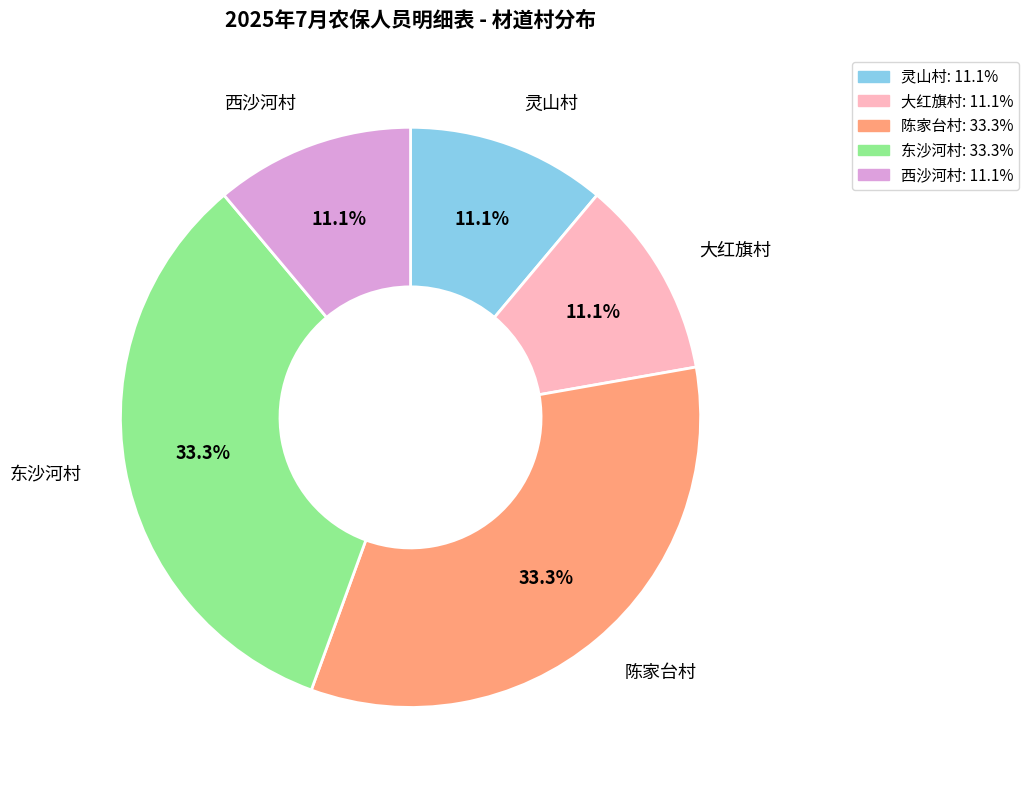

Approximately how many times larger is the value at 陈家台村 compared to 西沙河村?

3.0